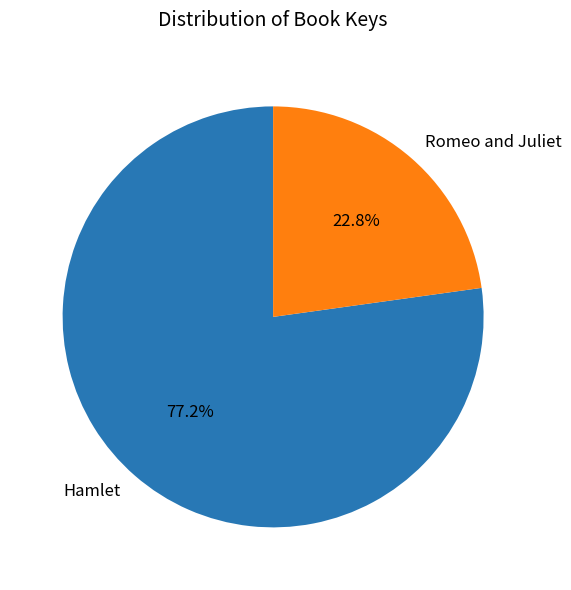

Which has a higher value, Romeo and Juliet or Hamlet?

Hamlet